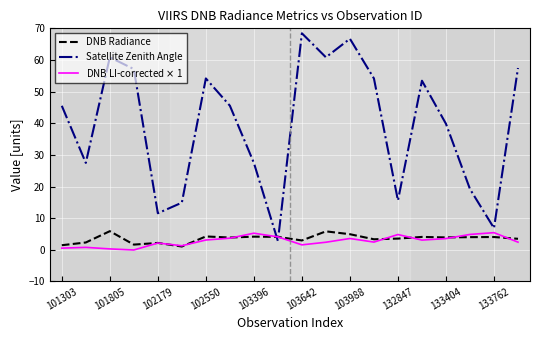

Which series has the largest range (max minus min)?

Satellite Zenith Angle